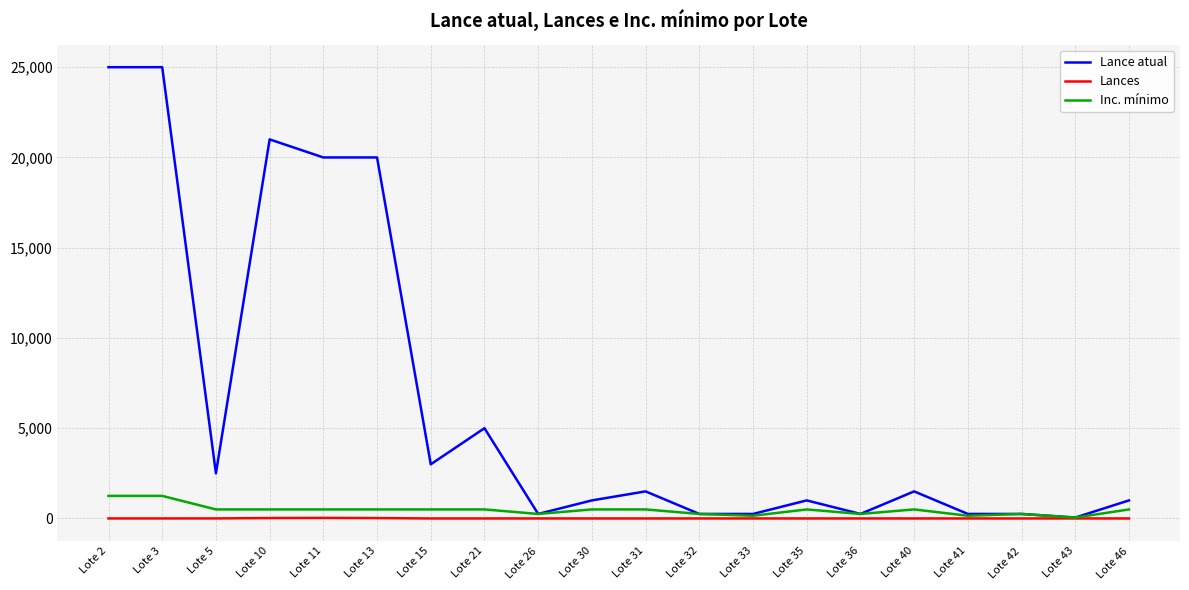

Does the chart display data point markers on the line(s)?

No